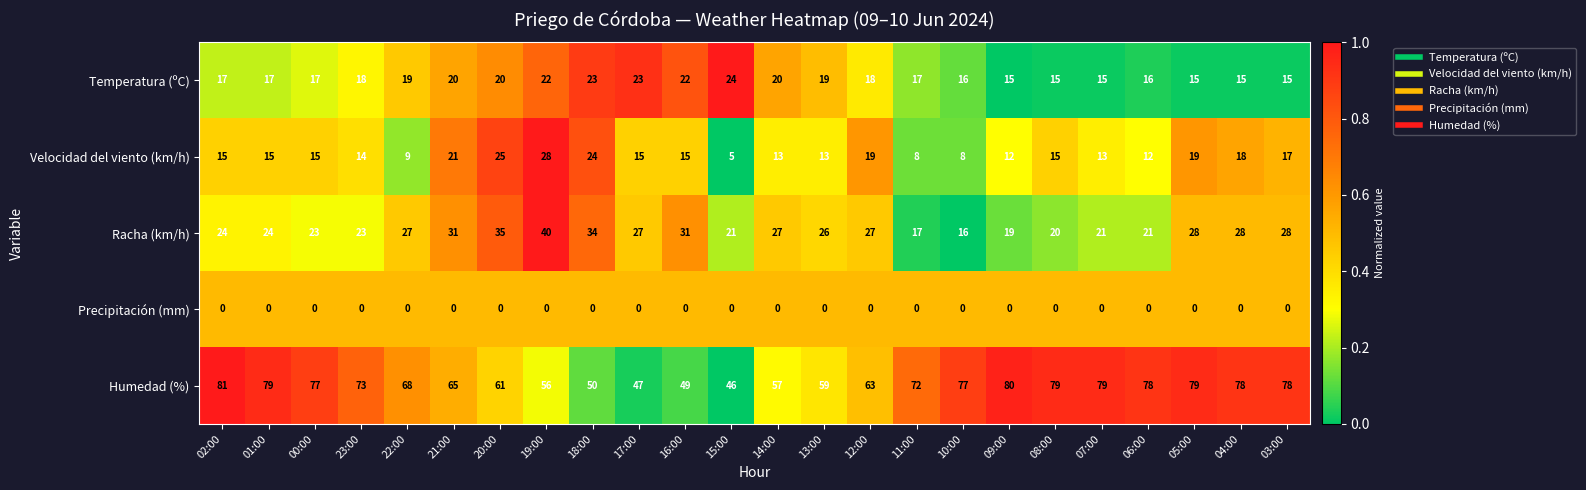

At 23:00, list the series in order from largest to smallest.

Humedad (%), Racha (km/h), Temperatura (ºC), Velocidad del viento (km/h), Precipitación (mm)